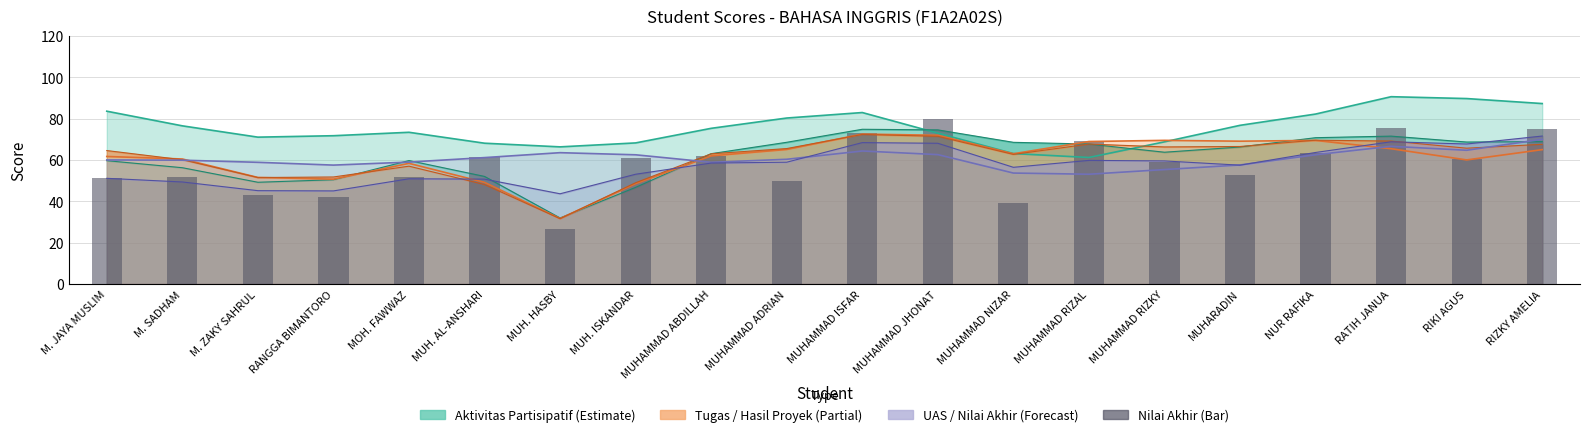

The Tugas series shows 68.9 at MUHAMMAD RIZAL. True or false?

True